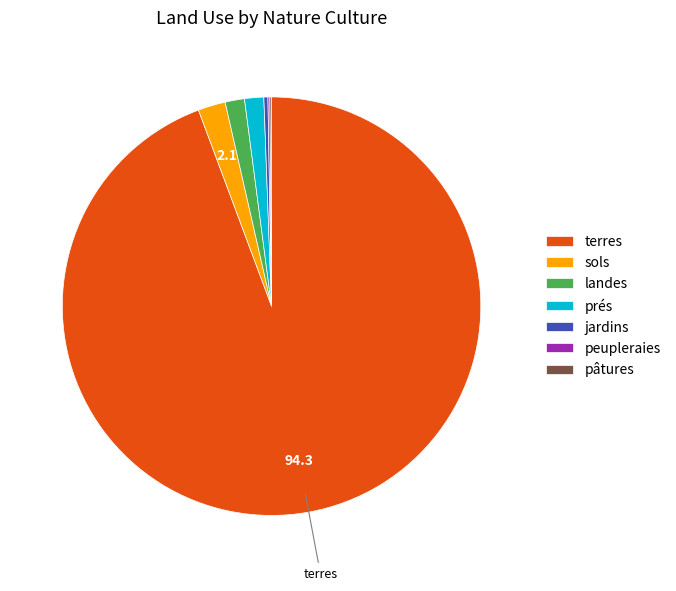

True or false: sols accounts for 2% of the total.

True